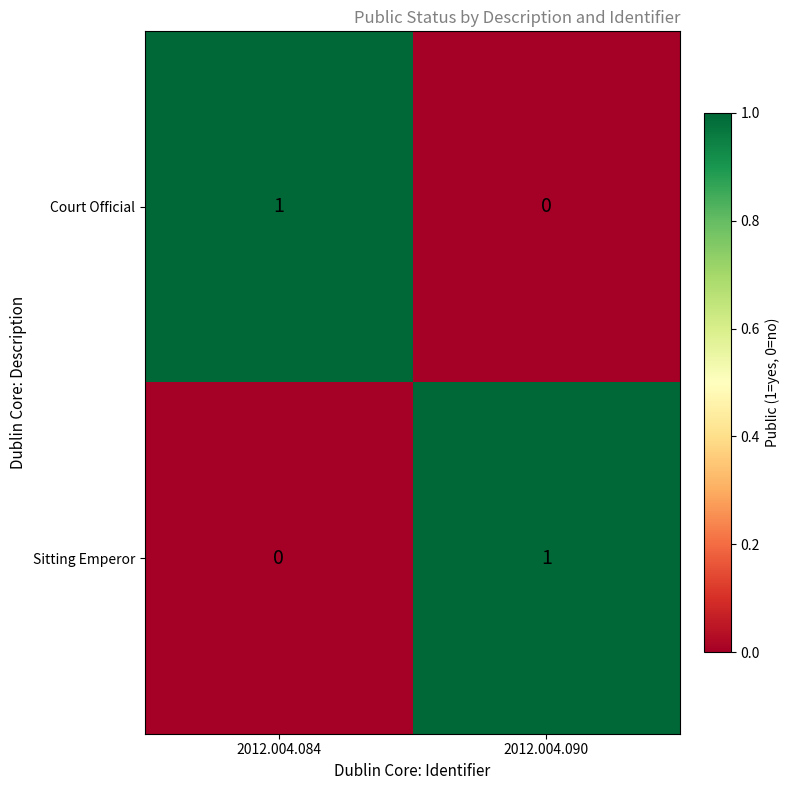

Reading left to right, extract all data points from this chart.

Court Official: 1	0
Sitting Emperor: 0	1